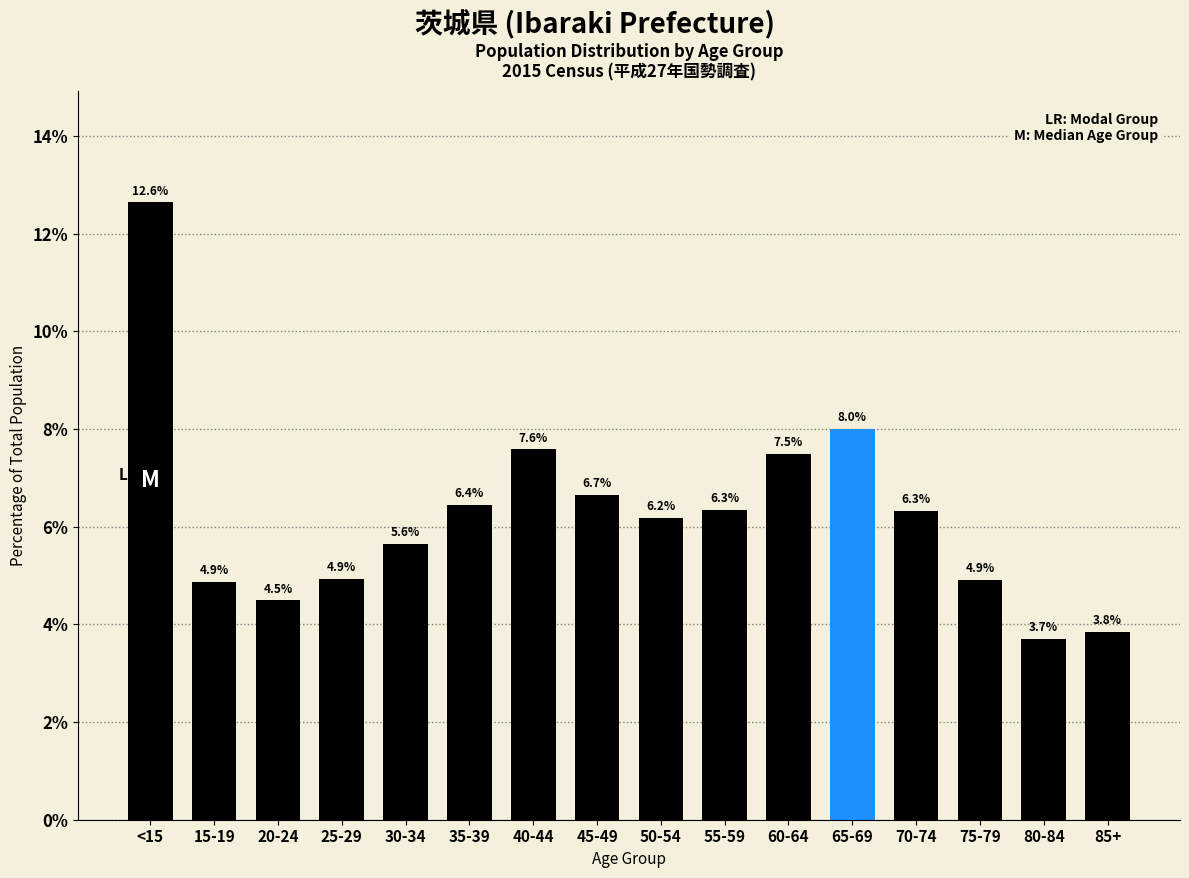

Reading right to left, list all the values displayed in this chart.

85+=3.8	80-84=3.7	75-79=4.9	70-74=6.3	65-69=8.0	60-64=7.5	55-59=6.3	50-54=6.2	45-49=6.7	40-44=7.6	35-39=6.4	30-34=5.6	25-29=4.9	20-24=4.5	15-19=4.9	<15=12.6